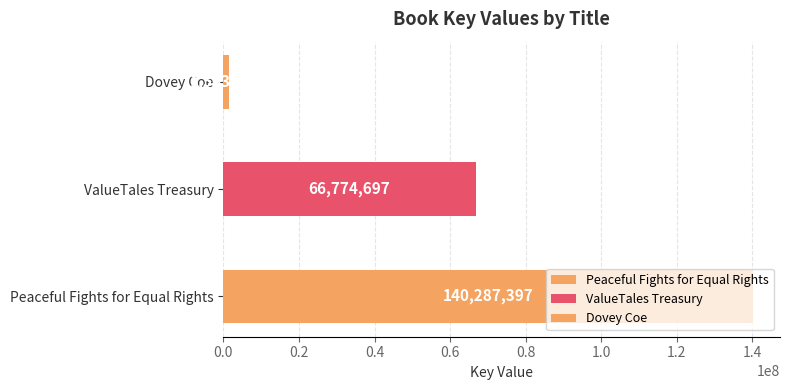

How many bars are there in total?

3